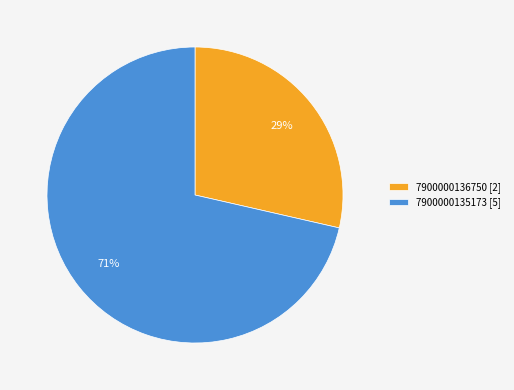

Approximately how many times larger is the value at 7900000136750 compared to 7900000135173?

0.4